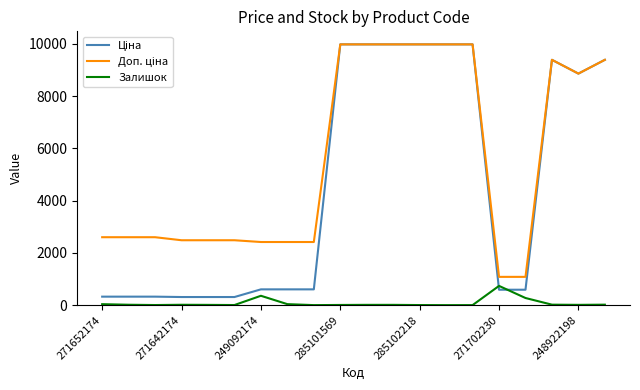

What is the greatest value displayed?

9975.0